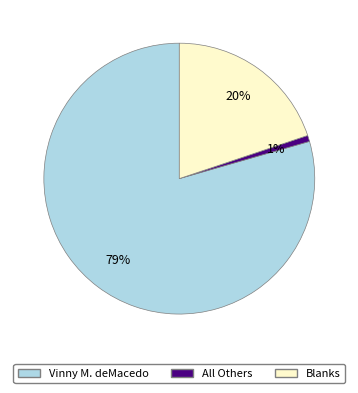

How many slices are in this pie chart?

3